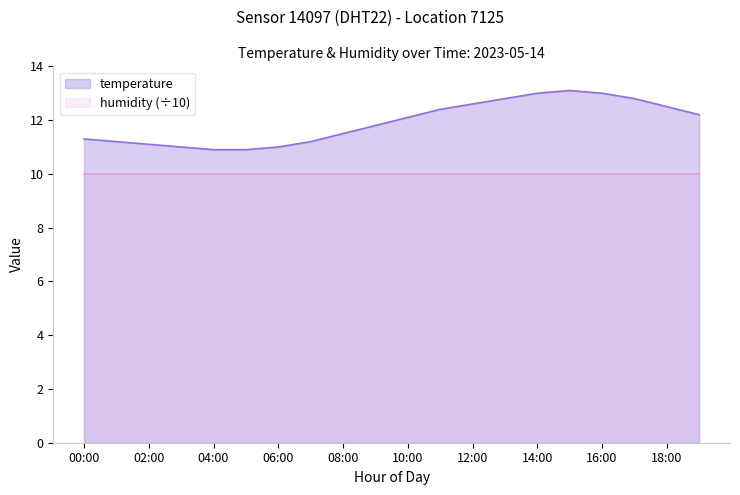

What is the sum of the values at 10:00 and 03:00?

23.1